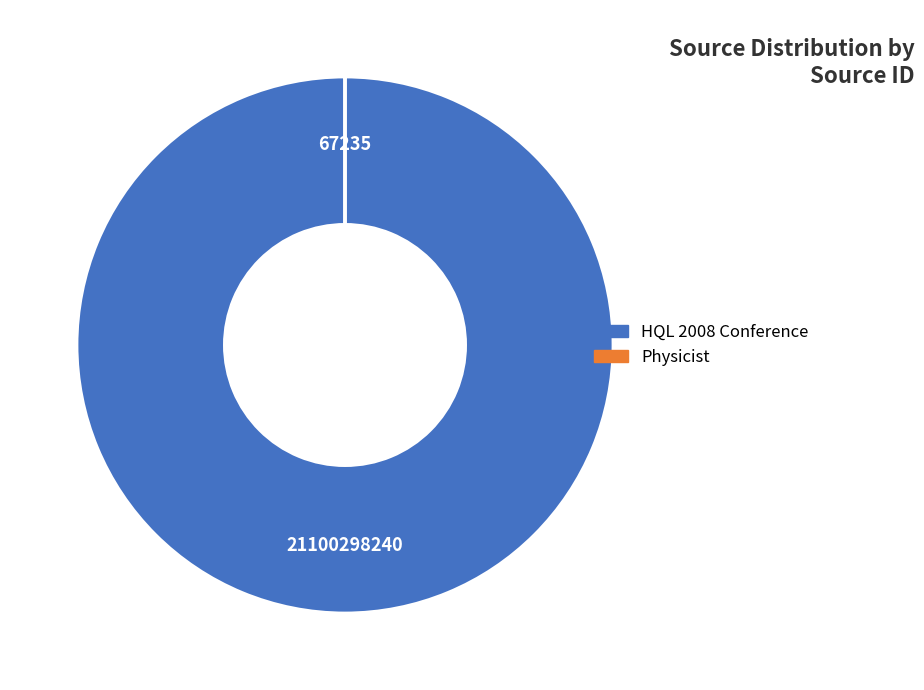

True or false: HQL 2008 Conference accounts for 100% of the total.

True